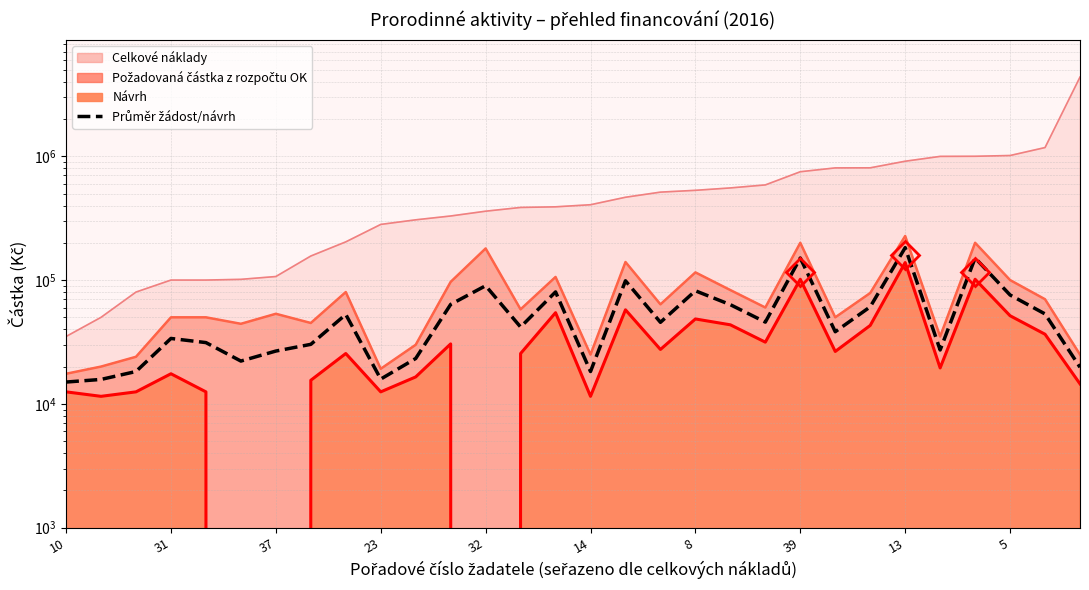

Read the value at 32.

90000.0